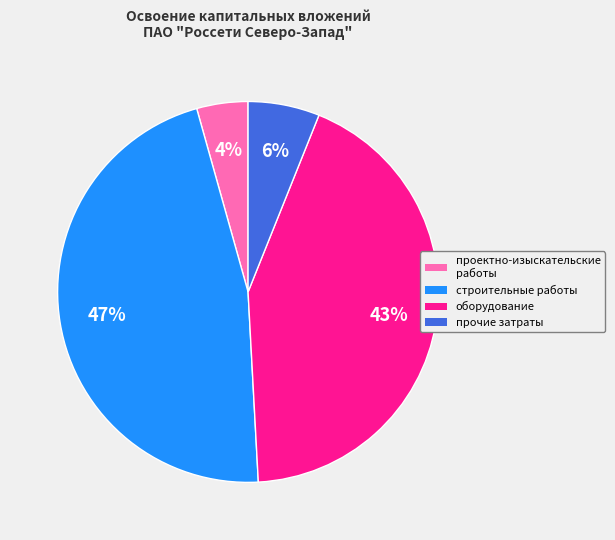

Rank the categories by value from highest to lowest.

строительные работы, оборудование, прочие затраты, проектно-изыскательские работы